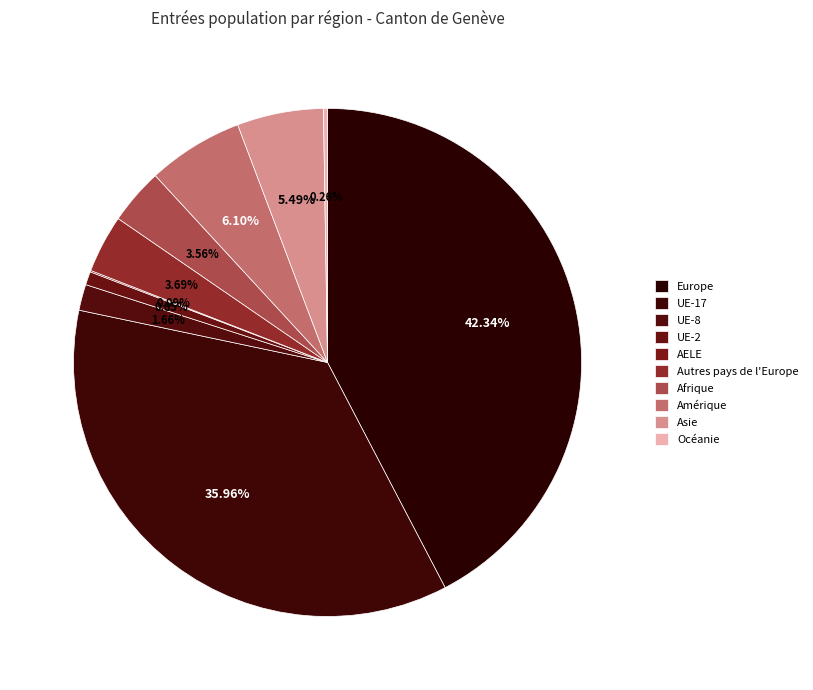

Which category has the smallest portion of the pie?

AELE